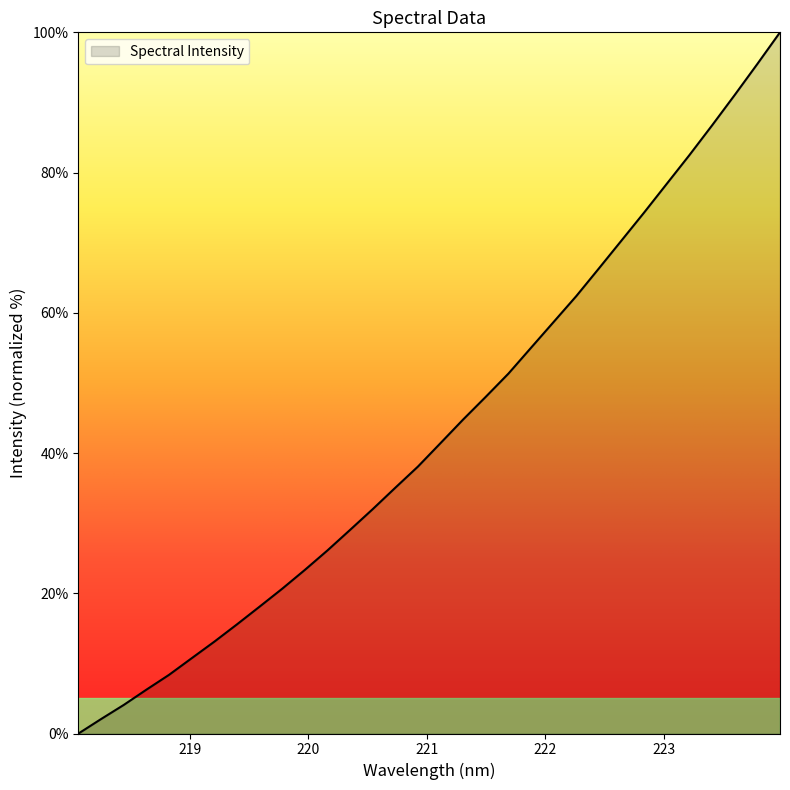

What is the maximum value shown in the chart?

100.0